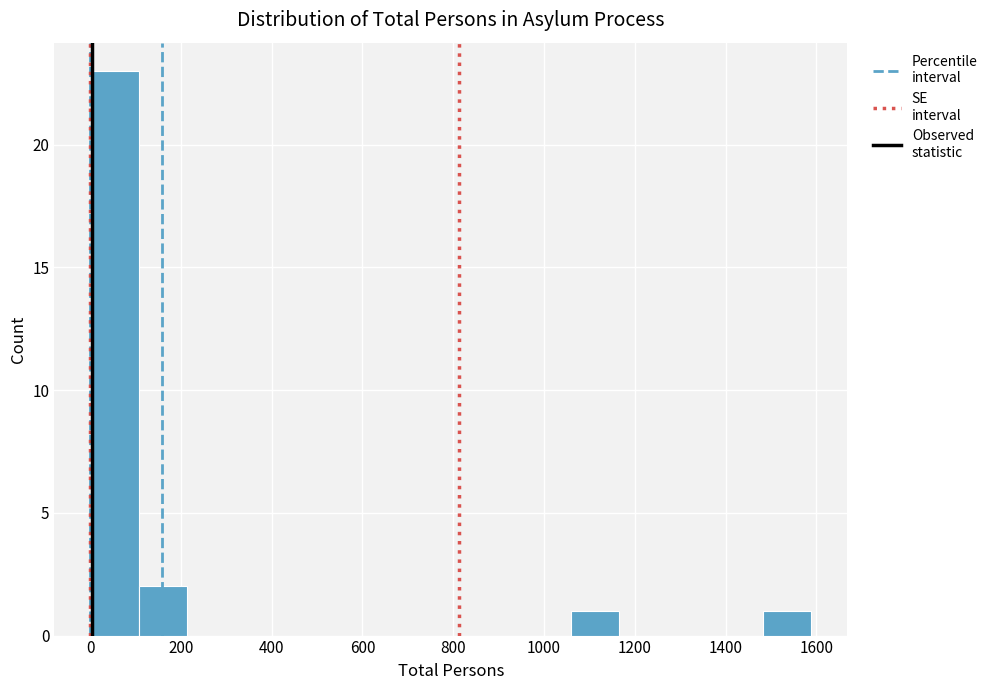

What is the height of the bar covering 100 to 220 on the x-axis? Neither the bar edges nor the heights are printed on the chart, so give them approximately, as read against the axes.

2